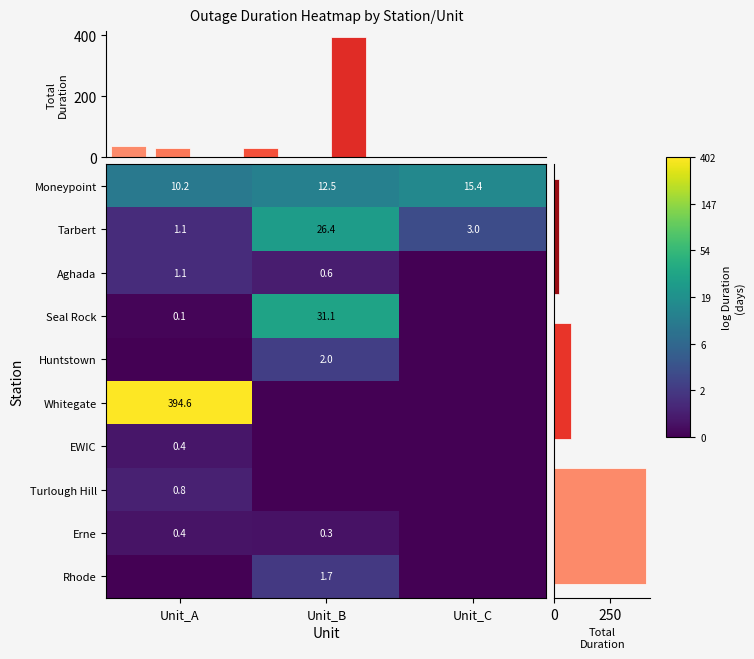

Between Unit_A and Unit_B, which is larger?

Unit_B